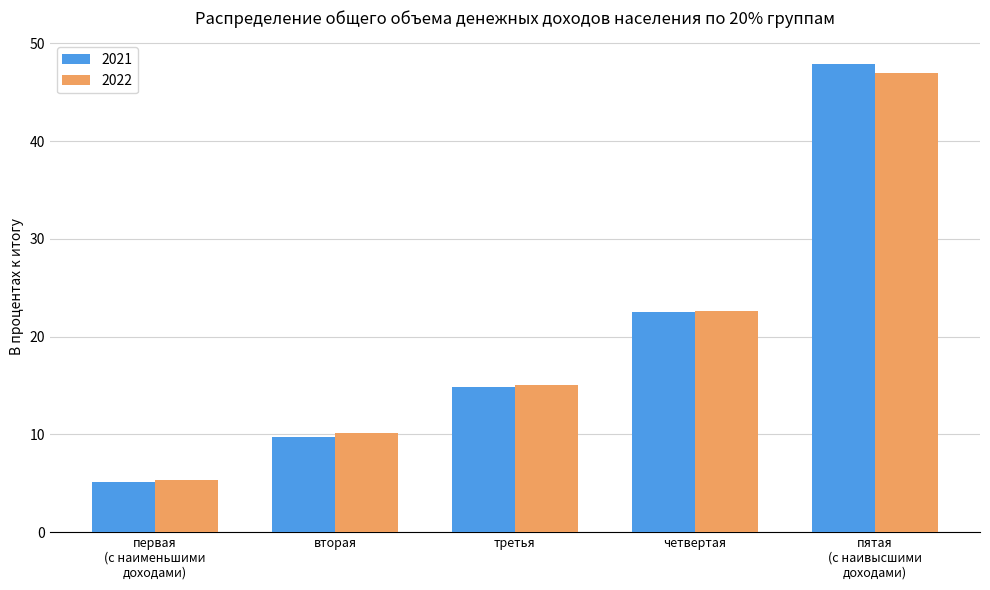

True or false: 2022 has a value of 1.9 at первая
(с наименьшими
доходами).

False